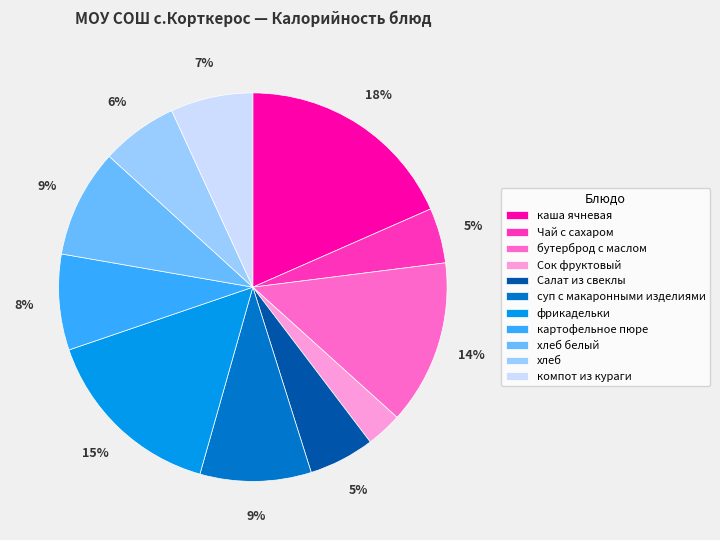

Does хлеб account for over 50% of the chart?

No